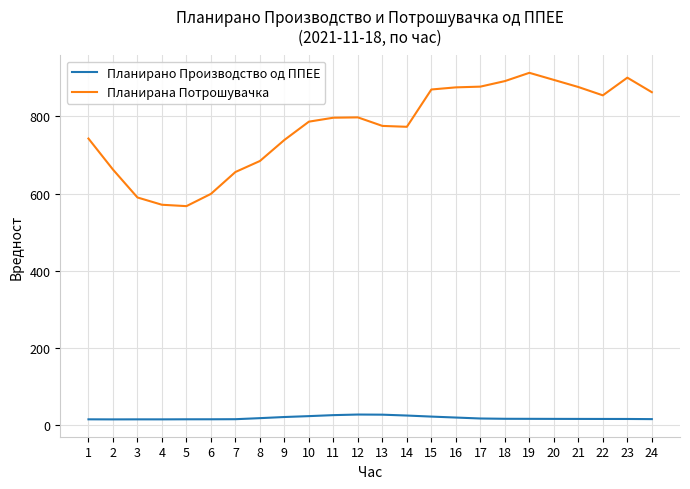

What is the difference between the maximum and minimum values in the Планирана Потрошувачка series?

346.0